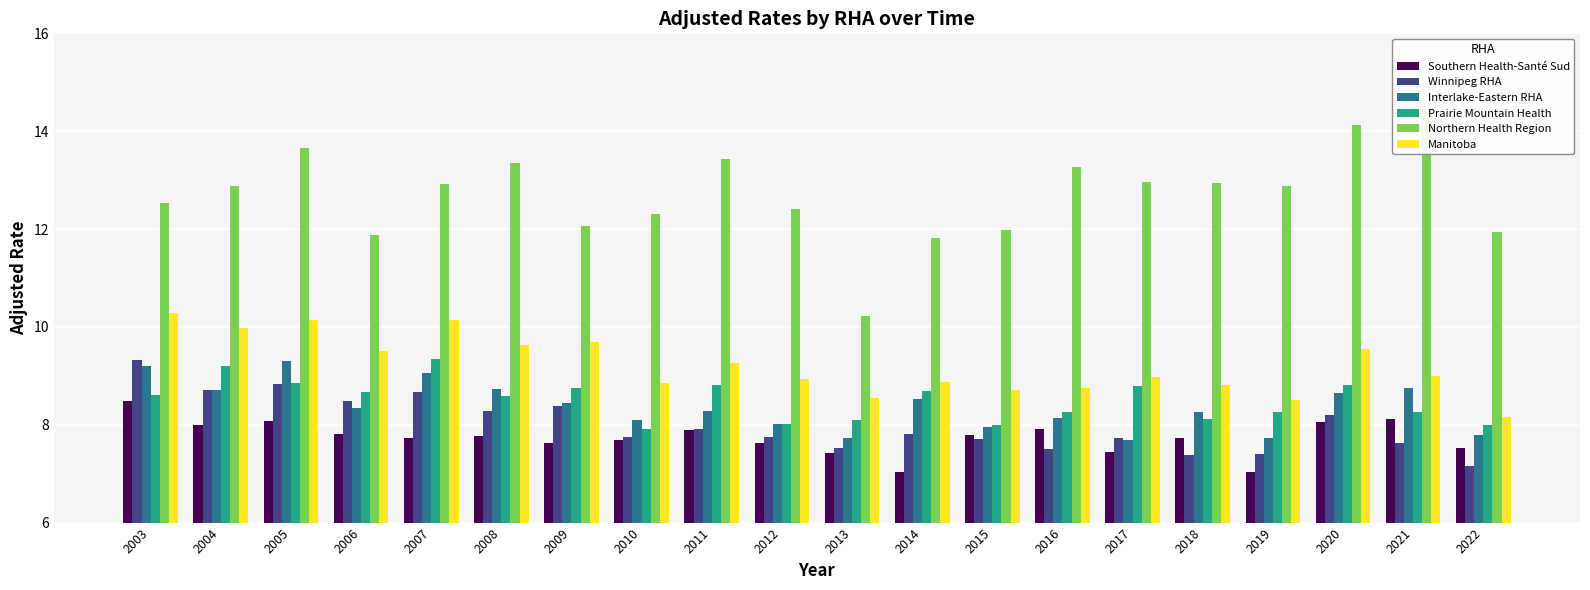

Which has a higher value, 2012 or 2005?

2005